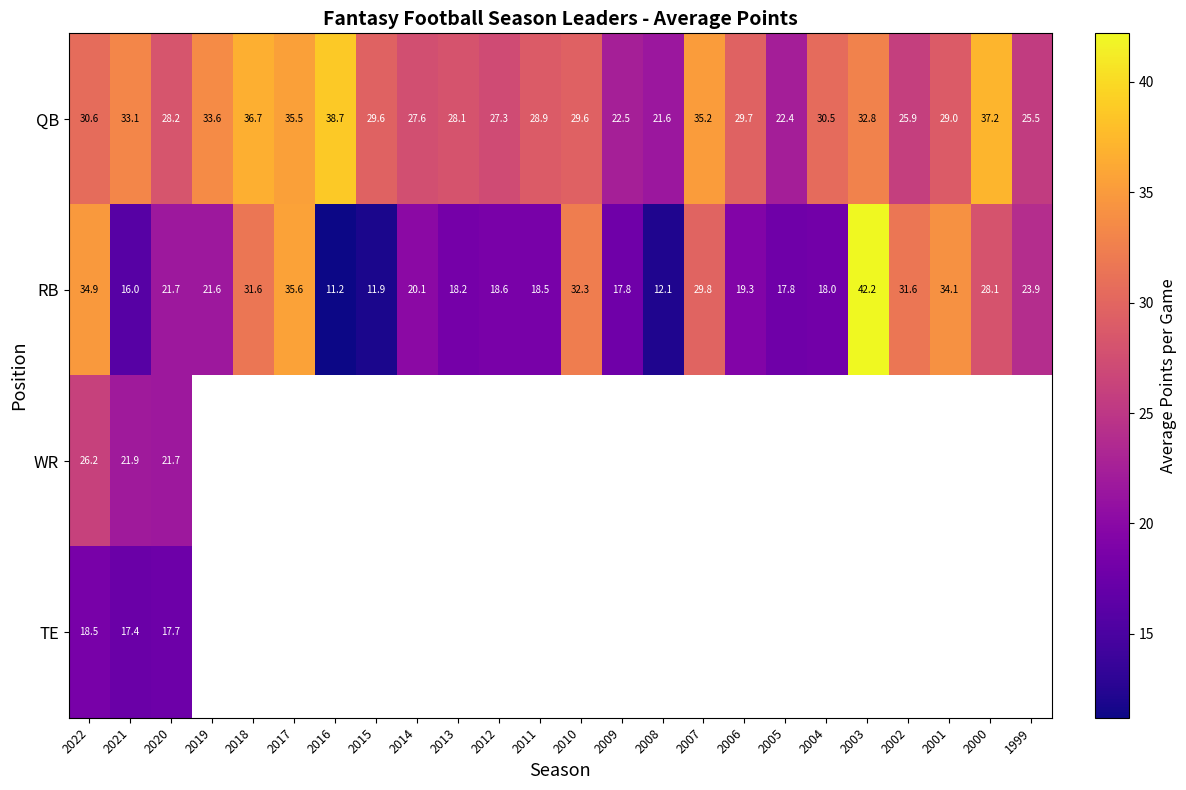

Which series has the largest total across all categories?

QB